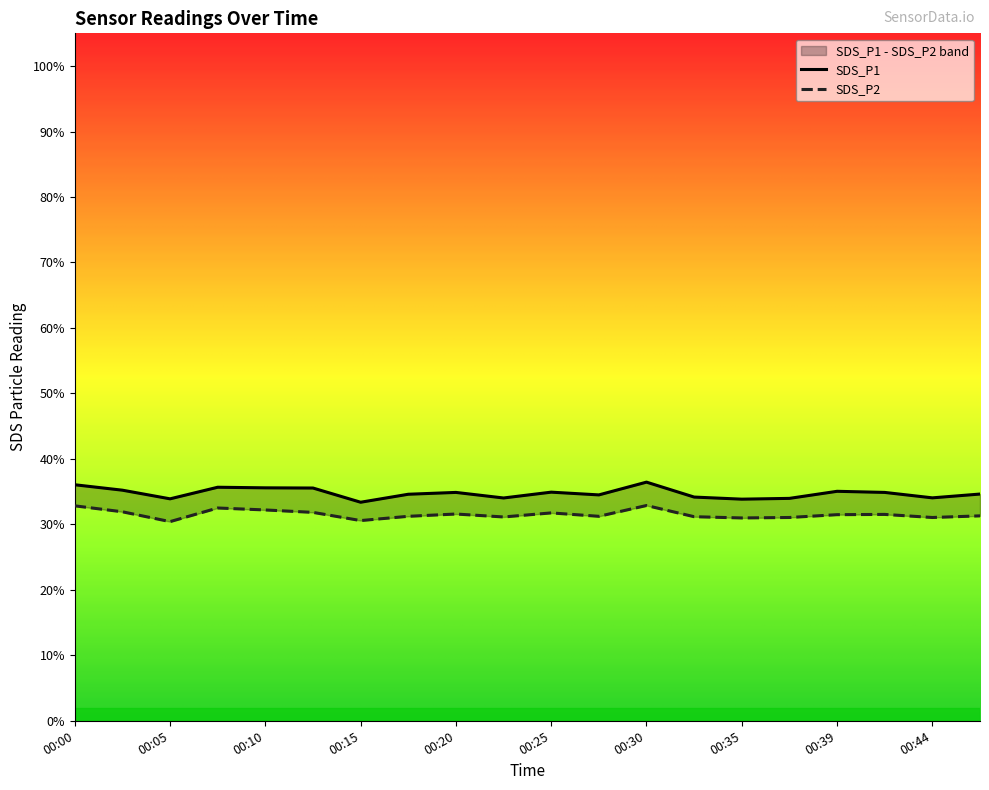

The value of SDS_P2 at 00:35 is 31.0. True or false?

True